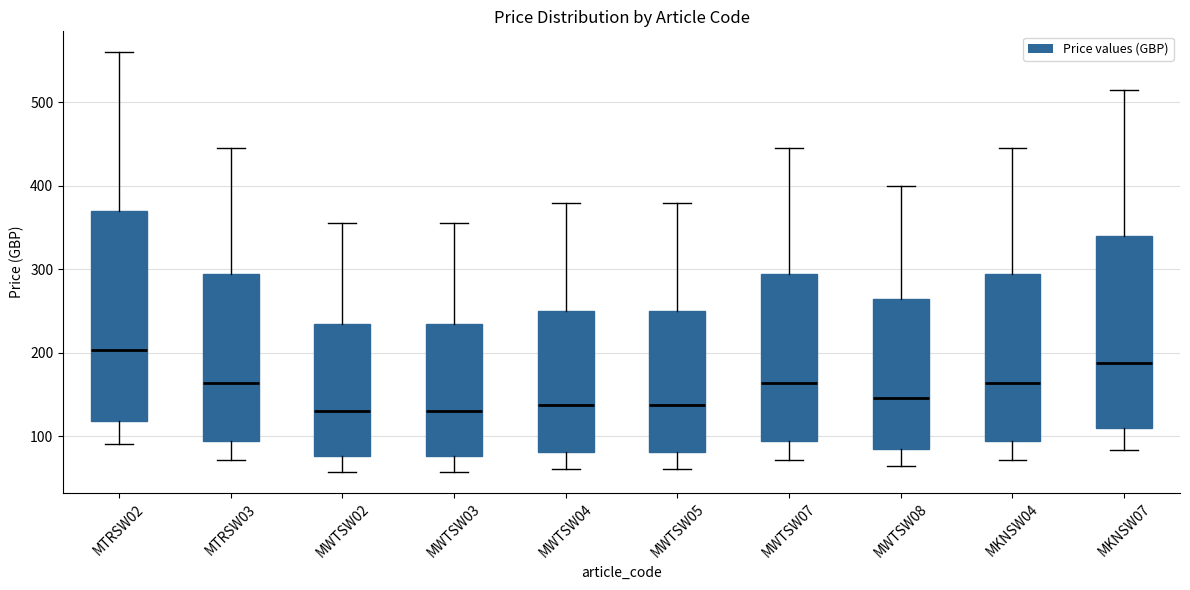

Reading left to right, transcribe this box plot: for each box, give where its median line is, the range the box spans, and where its two whiskers end, as read against the y-axis. The values are not printed on the chart, so give them approximately, as read against the axis.

MTRSW02: median 200, box 120 to 370, whiskers 90 to 560
MTRSW03: median 160, box 100 to 300, whiskers 70 to 450
MWTSW02: median 130, box 80 to 240, whiskers 60 to 360
MWTSW03: median 130, box 80 to 240, whiskers 60 to 360
MWTSW04: median 140, box 80 to 250, whiskers 60 to 380
MWTSW05: median 140, box 80 to 250, whiskers 60 to 380
MWTSW07: median 160, box 100 to 300, whiskers 70 to 450
MWTSW08: median 150, box 90 to 270, whiskers 60 to 400
MKNSW04: median 160, box 100 to 300, whiskers 70 to 450
MKNSW07: median 190, box 110 to 340, whiskers 80 to 520